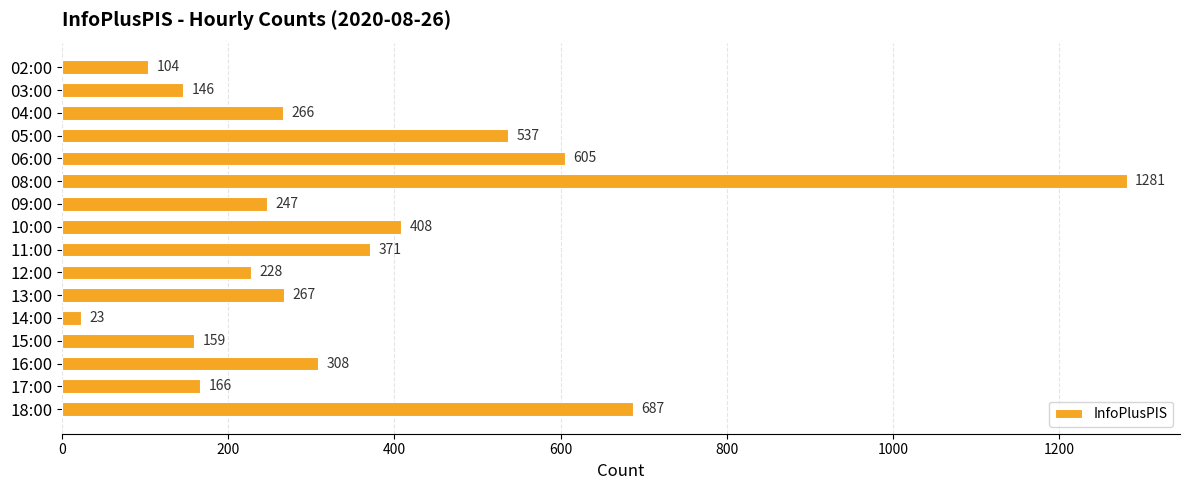

What is the greatest value displayed?

1281